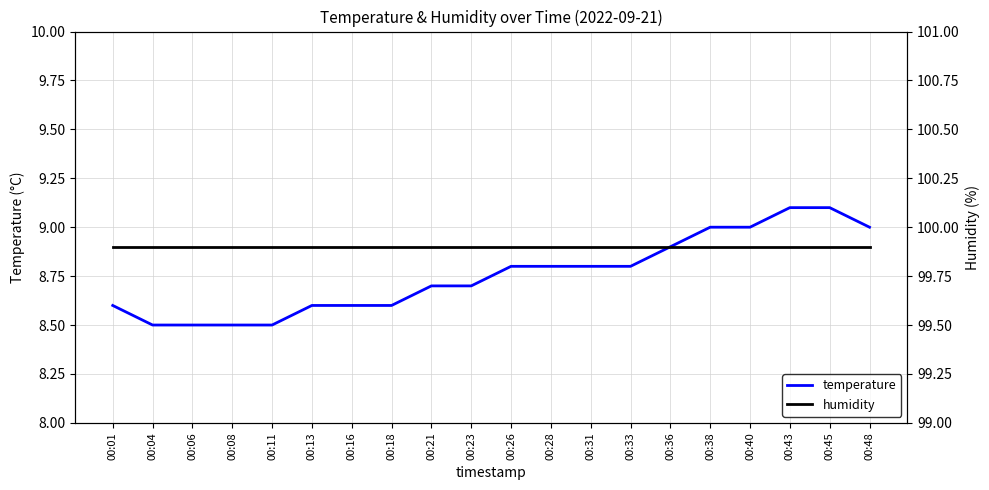

True or false: humidity and temperature cross at least once.

False